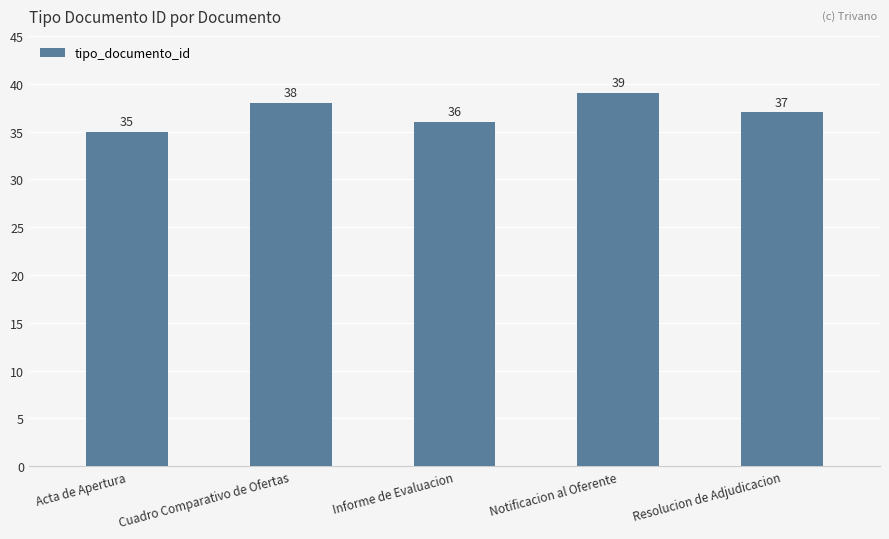

Approximately how many times larger is the value at Cuadro Comparativo de Ofertas compared to Informe de Evaluacion?

1.1